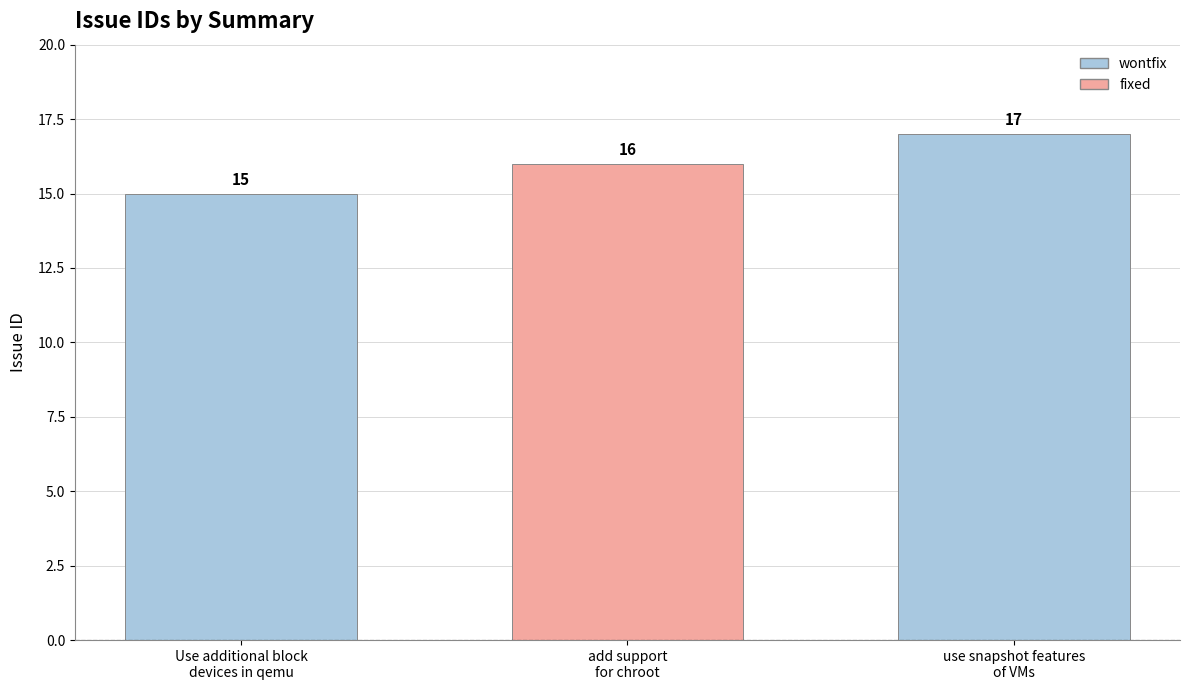

How many series are shown in this chart?

1